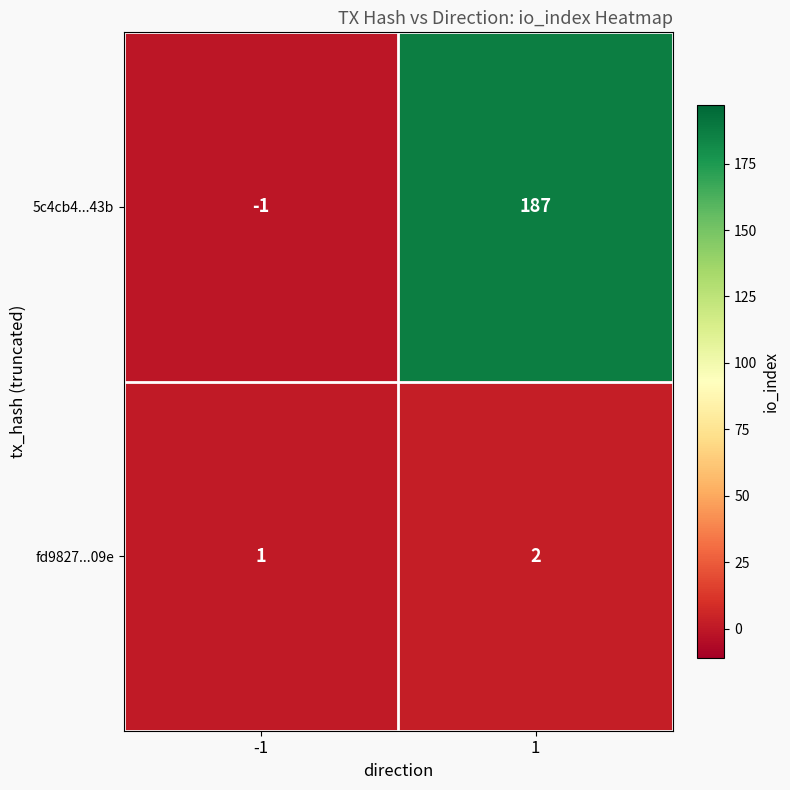

Reading left to right, transcribe all the data shown in this chart.

5c4cb4...43b: -1	187
fd9827...09e: 1	2